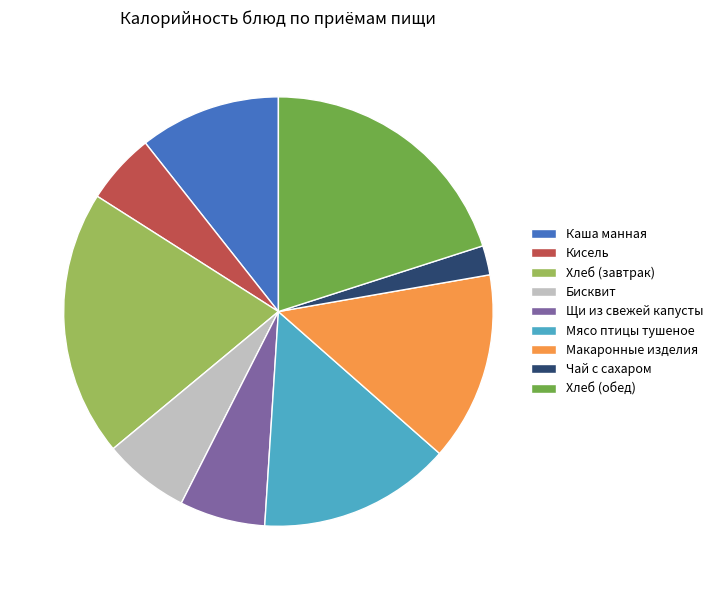

Does Каша манная represent more than half of the total?

No